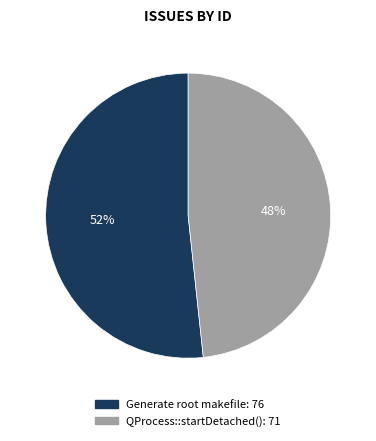

To the nearest percent, what is the average slice percentage?

50%